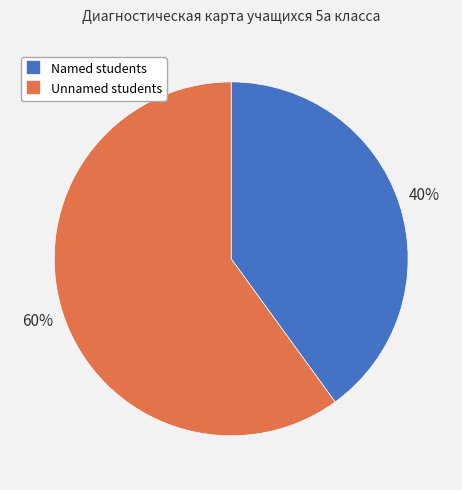

How many slices are in this pie chart?

2